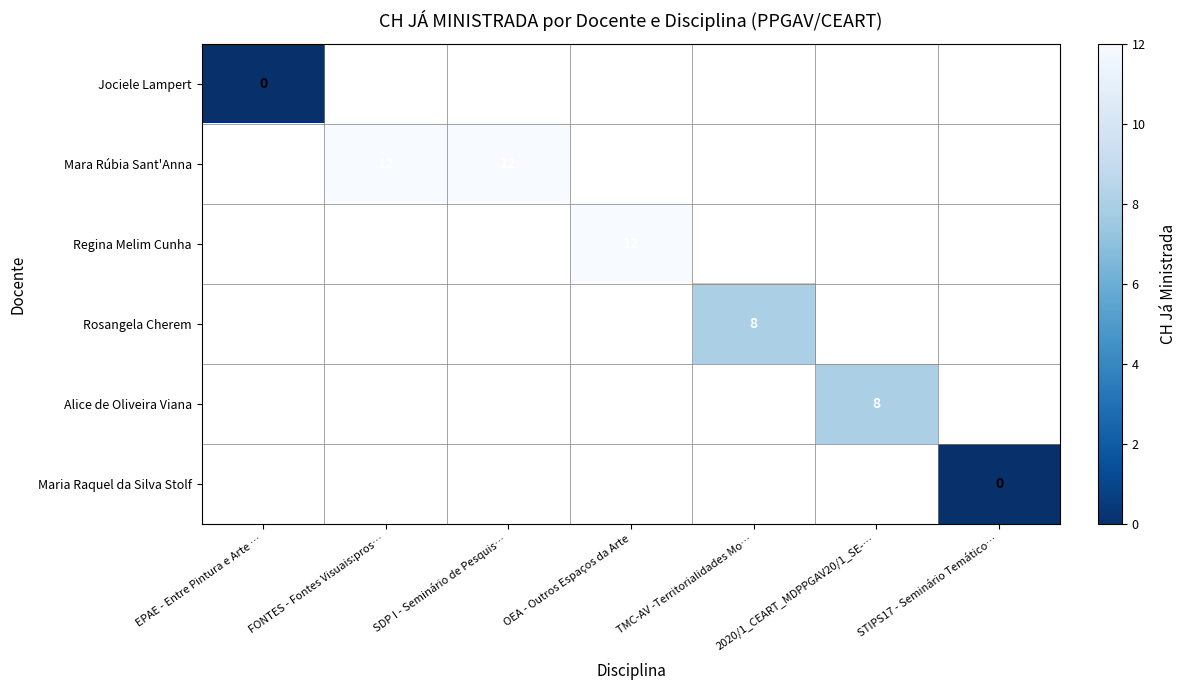

At how many categories does at least one series exceed 10?

3